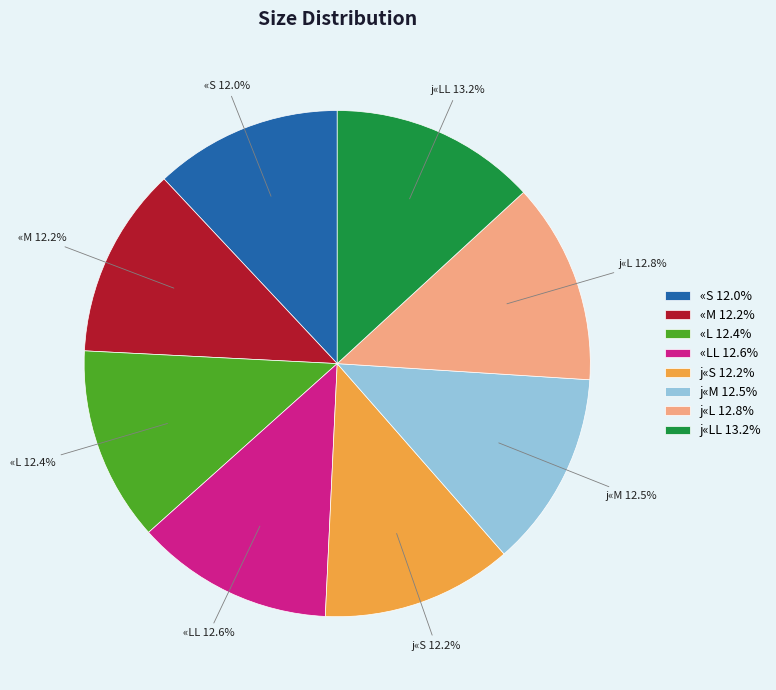

What percentage do «S 12.0% and «L 12.4% together represent?

24.4%